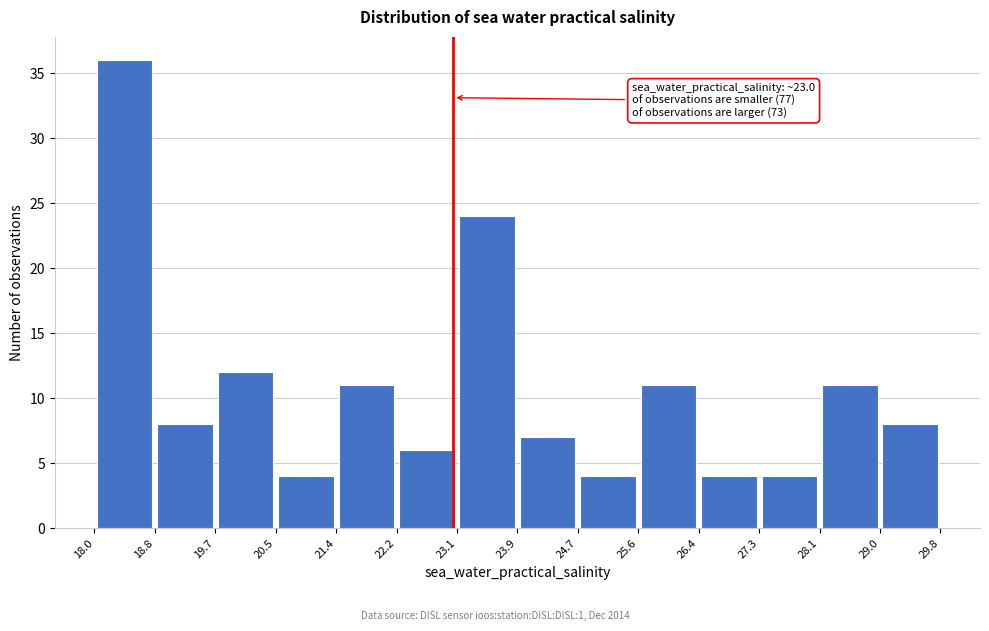

Which range on the x-axis has the tallest bar?

18.0 to 18.8